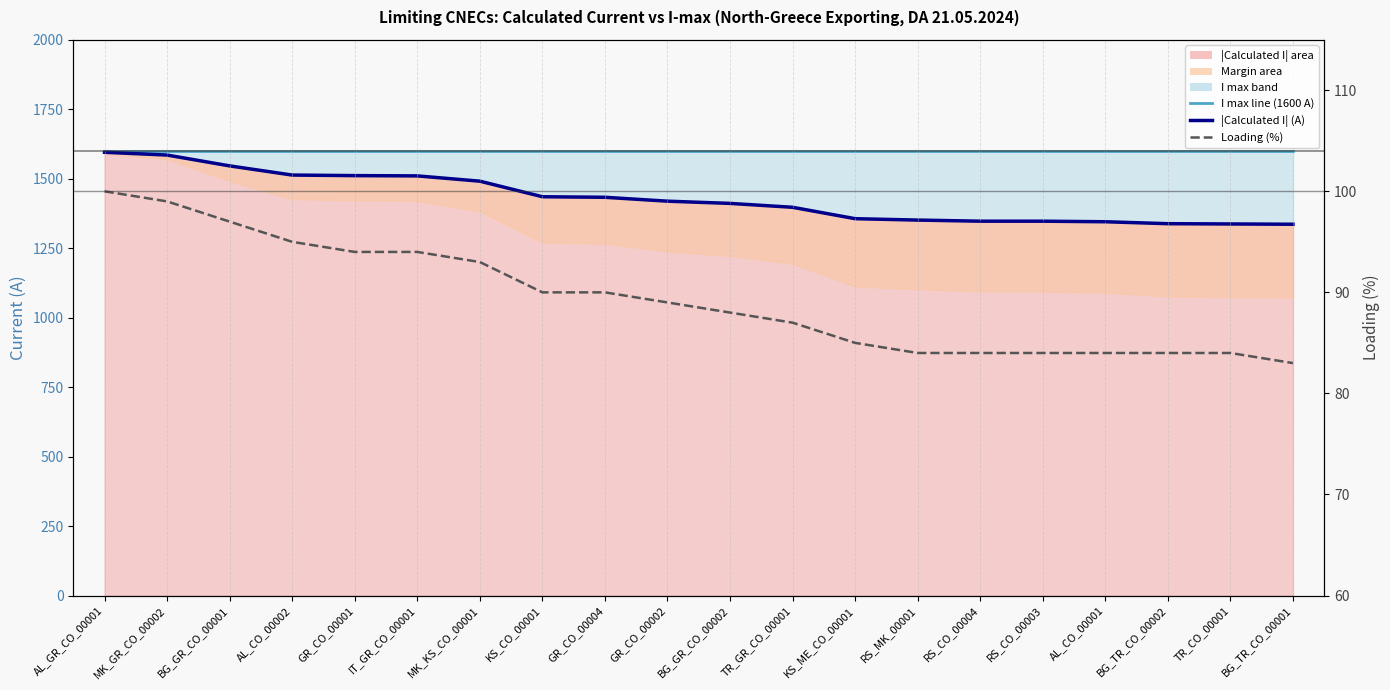

What is the sum of all Loading (%) values?

1788